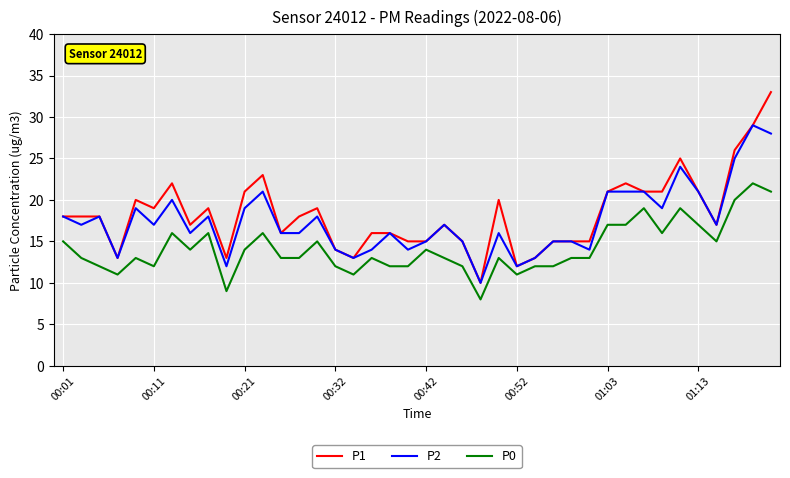

True or false: P1 and P0 intersect in this chart.

False